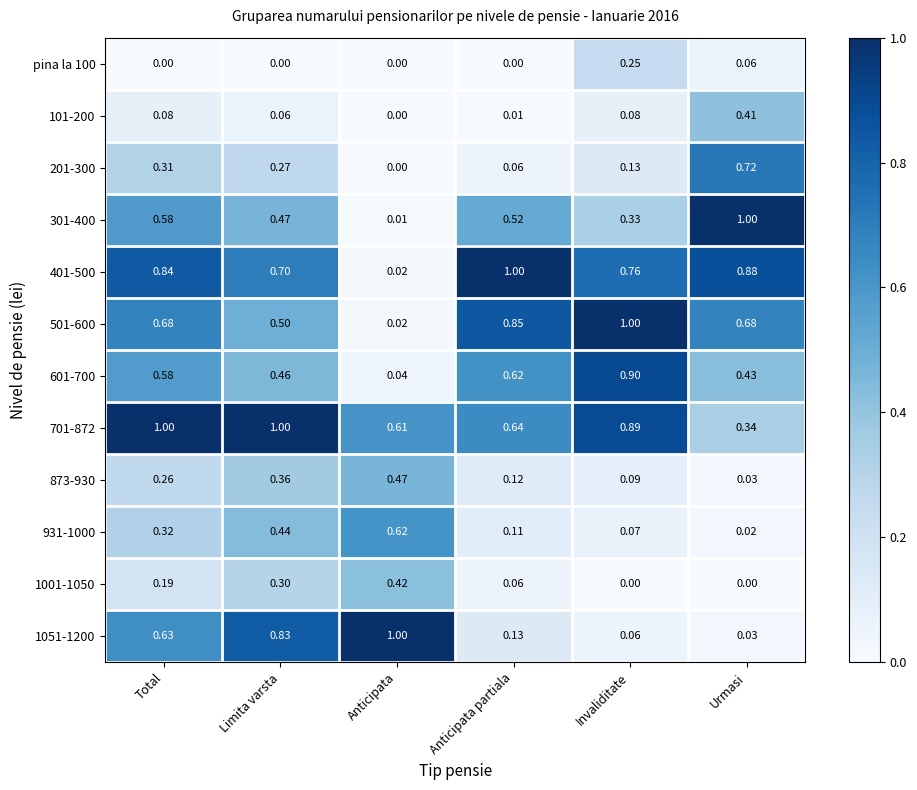

Rank the categories by 301-400 value from highest to lowest.

Urmasi, Total, Anticipata partiala, Limita varsta, Invaliditate, Anticipata